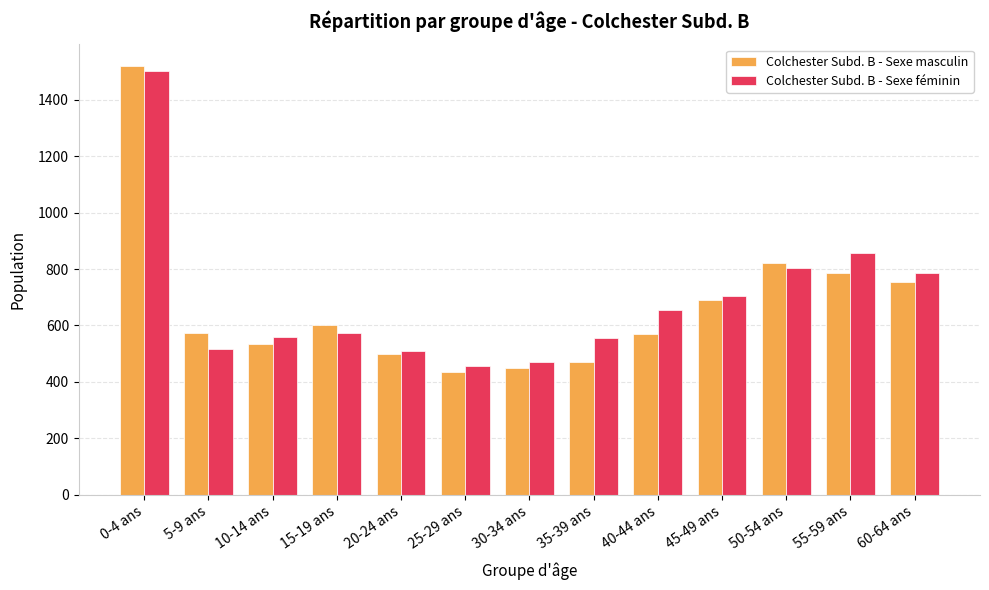

What is the smallest value displayed?

435